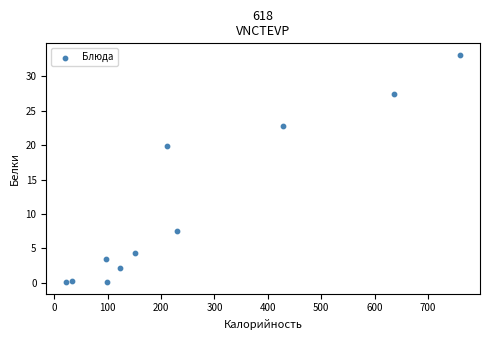

What Y value in the scatter plot is closest to 16?

19.9